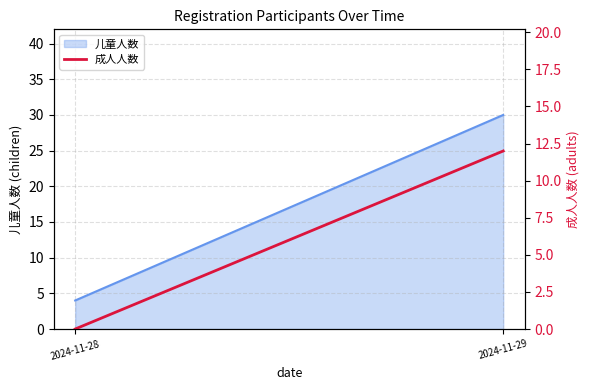

The chart shows a value of 5 at 2024-11-29. True or false?

False